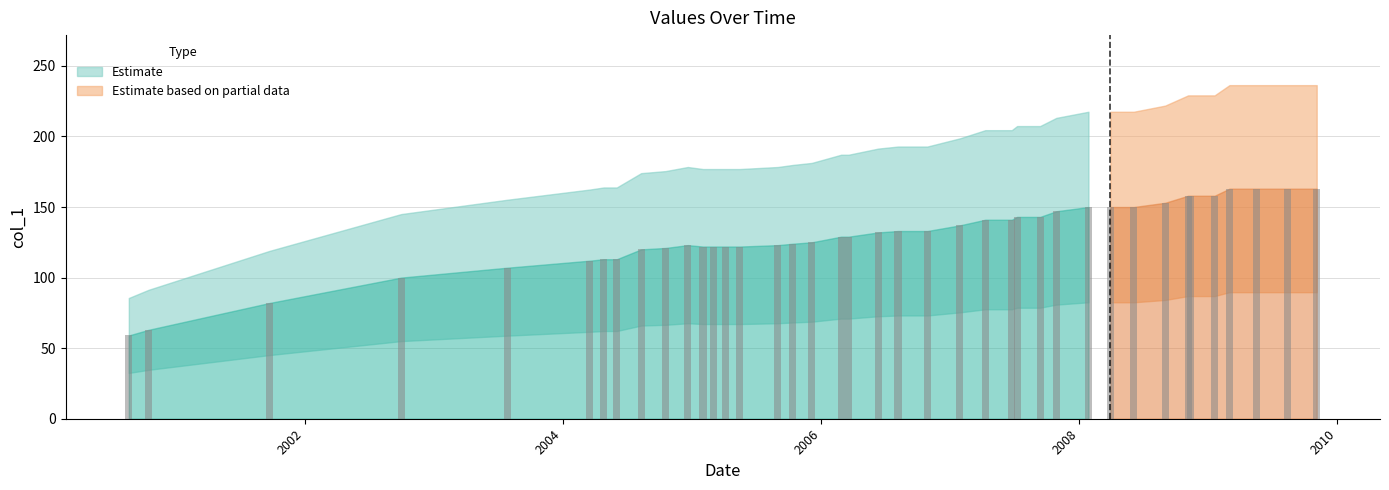

What is the value of the 2nd bar from the left?

63